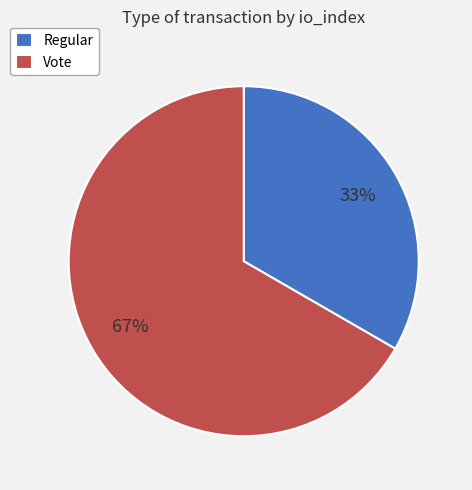

What percentage is the Regular slice, to the nearest percent?

33%